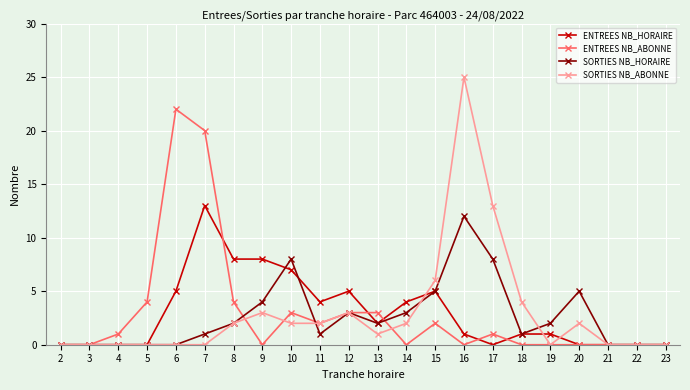

Between 6 and 17, which series saw the biggest shift?

ENTREES NB_ABONNE